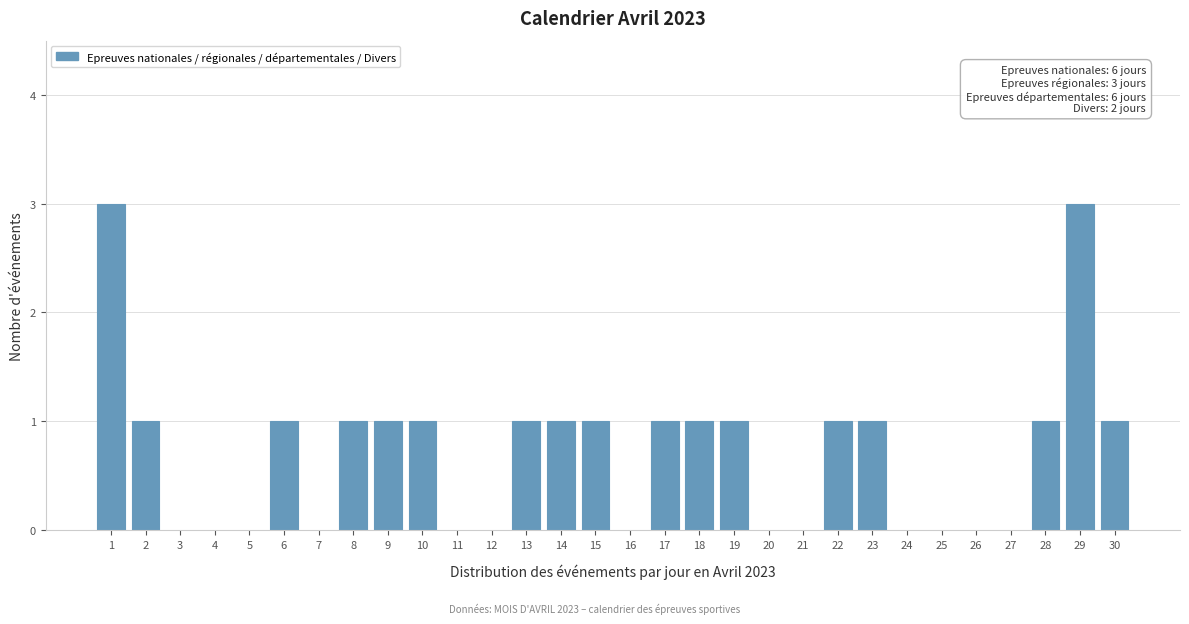

Reading left to right, what are all the values shown in this chart?

1=3	2=1	3=0	4=0	5=0	6=1	7=0	8=1	9=1	10=1	11=0	12=0	13=1	14=1	15=1	16=0	17=1	18=1	19=1	20=0	21=0	22=1	23=1	24=0	25=0	26=0	27=0	28=1	29=3	30=1